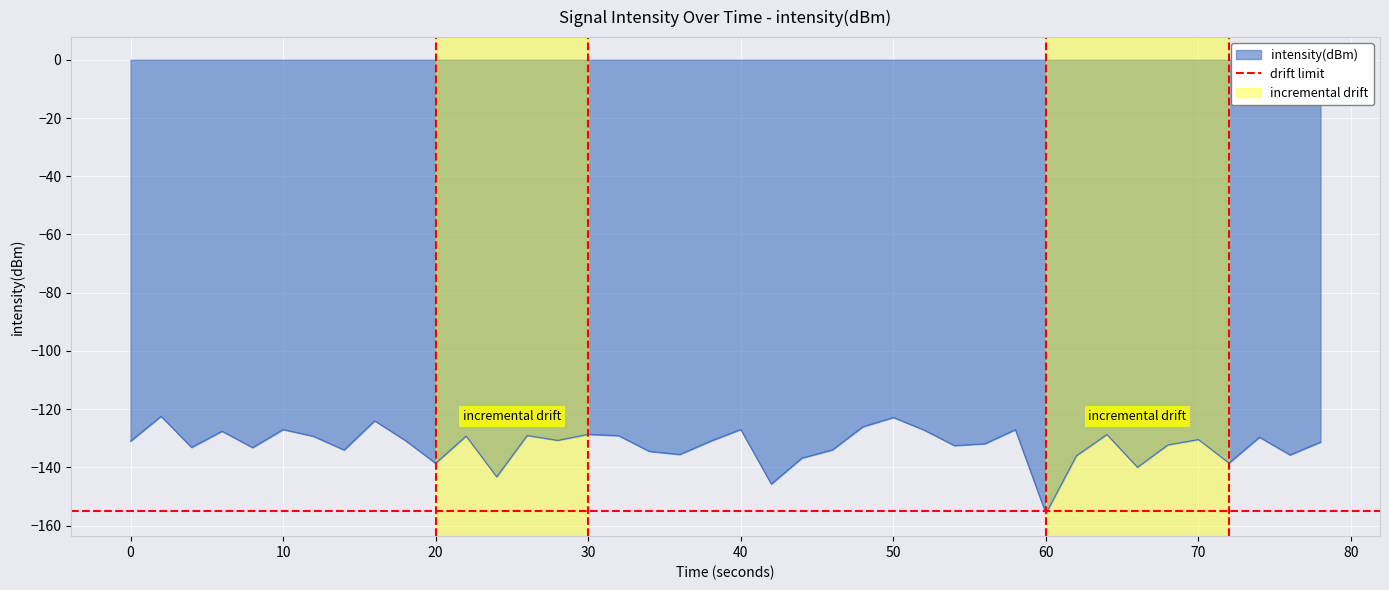

Which category has the lowest value in the intensity(dBm) series?

60